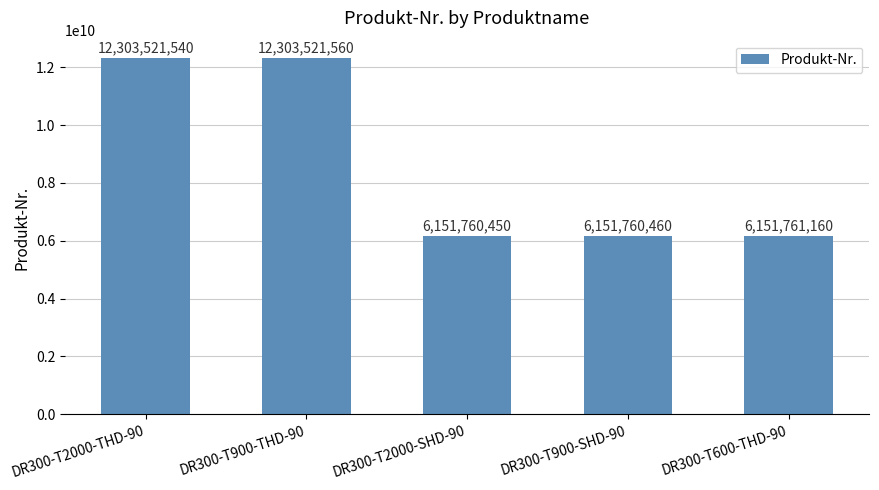

Rank the categories by value from highest to lowest.

DR300-T900-THD-90, DR300-T2000-THD-90, DR300-T600-THD-90, DR300-T900-SHD-90, DR300-T2000-SHD-90